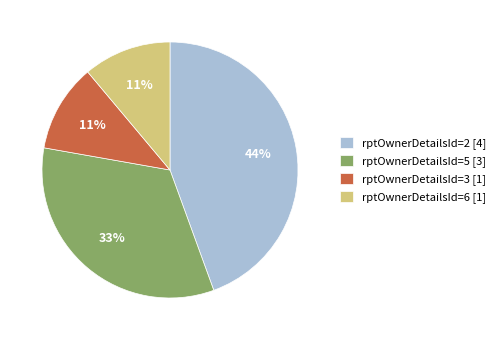

What is the largest slice in the pie chart?

rptOwnerDetailsId=2 [4]